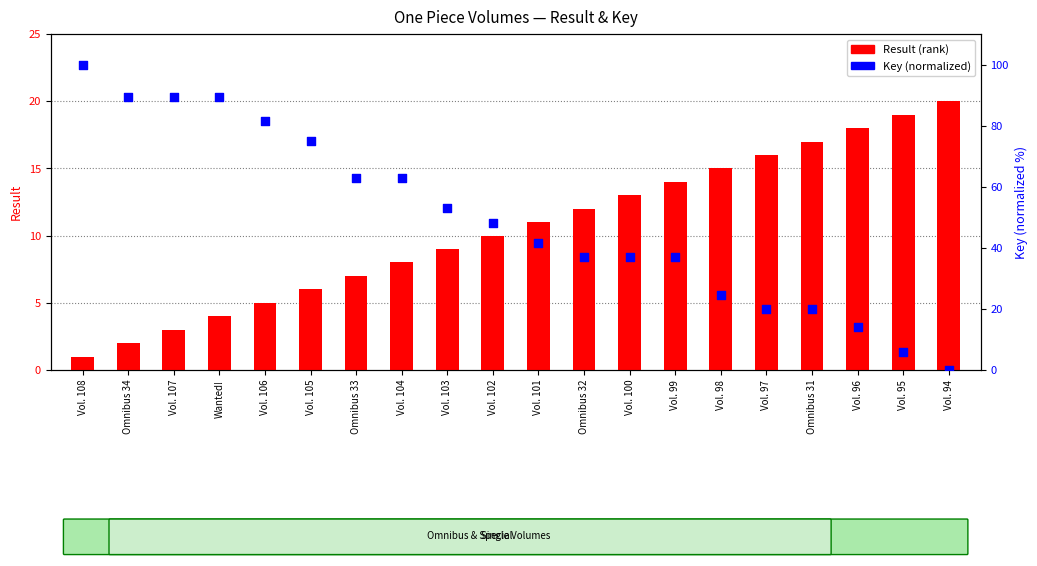

At which category is the sum across all series the highest?

Vol. 108